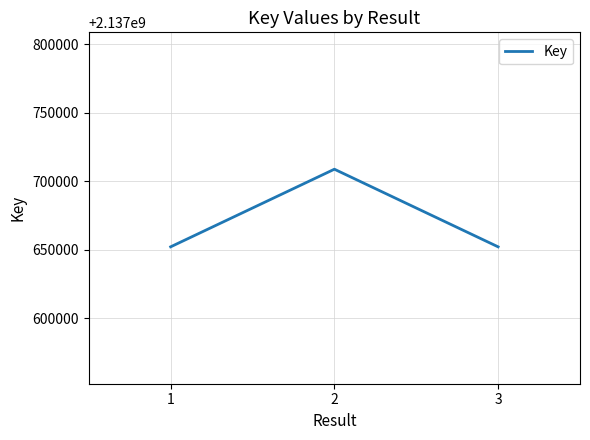

How many values are below 2137652177?

1